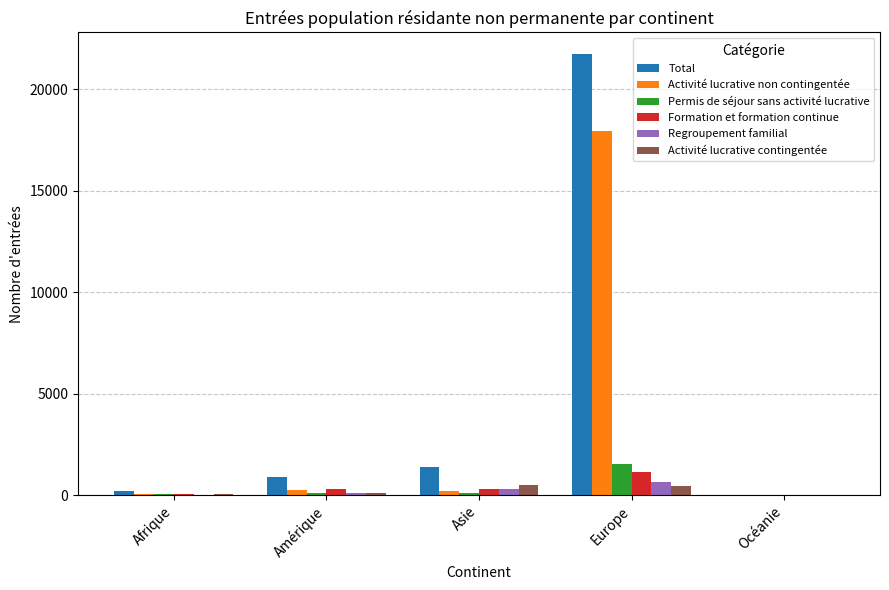

At which label does Activité lucrative non contingentée first exceed 197?

Amérique